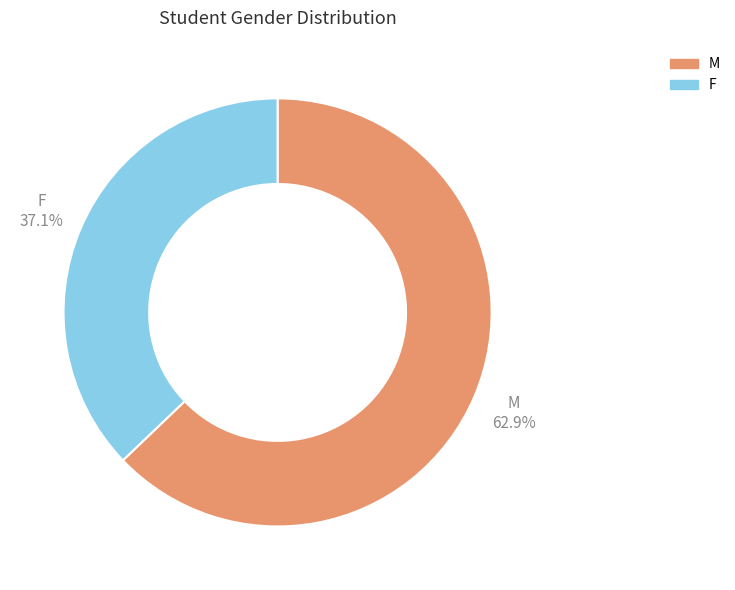

Which category has the smallest portion of the pie?

F